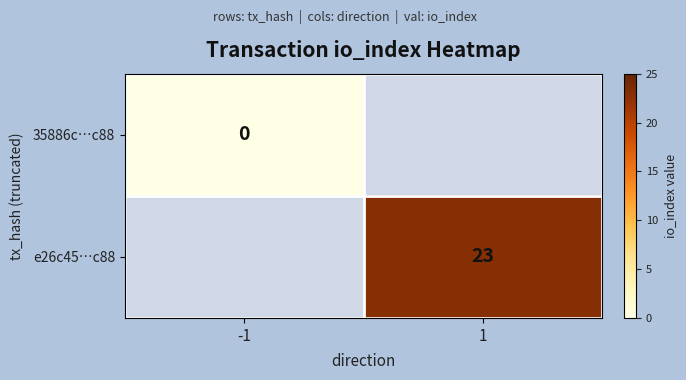

True or false: e26c45…c88 has a value of 10 at 1.

False